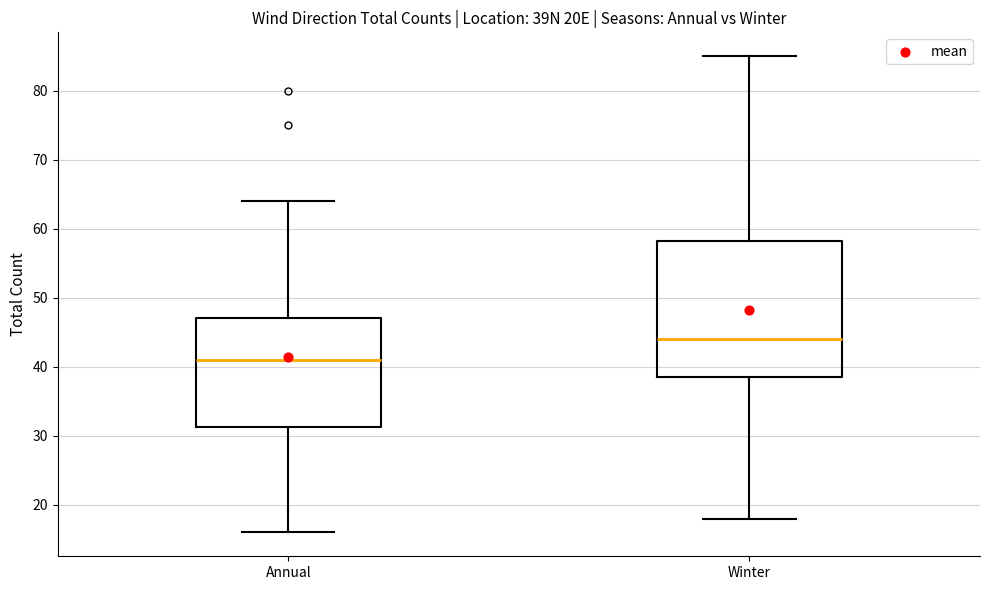

Reading left to right, read every box against the y-axis: the position of its median line, the range the box covers, and the ends of its whiskers. The values are not printed on the chart, so give them approximately, as read against the axis.

Annual: median 41, box 31 to 47, whiskers 16 to 64
Winter: median 44, box 39 to 58, whiskers 18 to 85